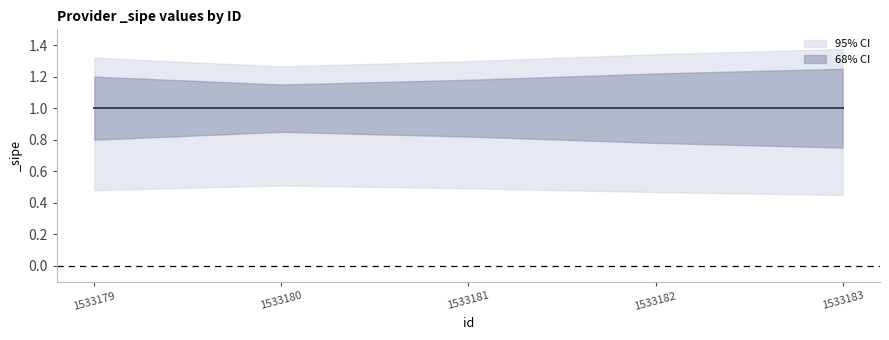

What is the maximum value for _sipe?

1.0